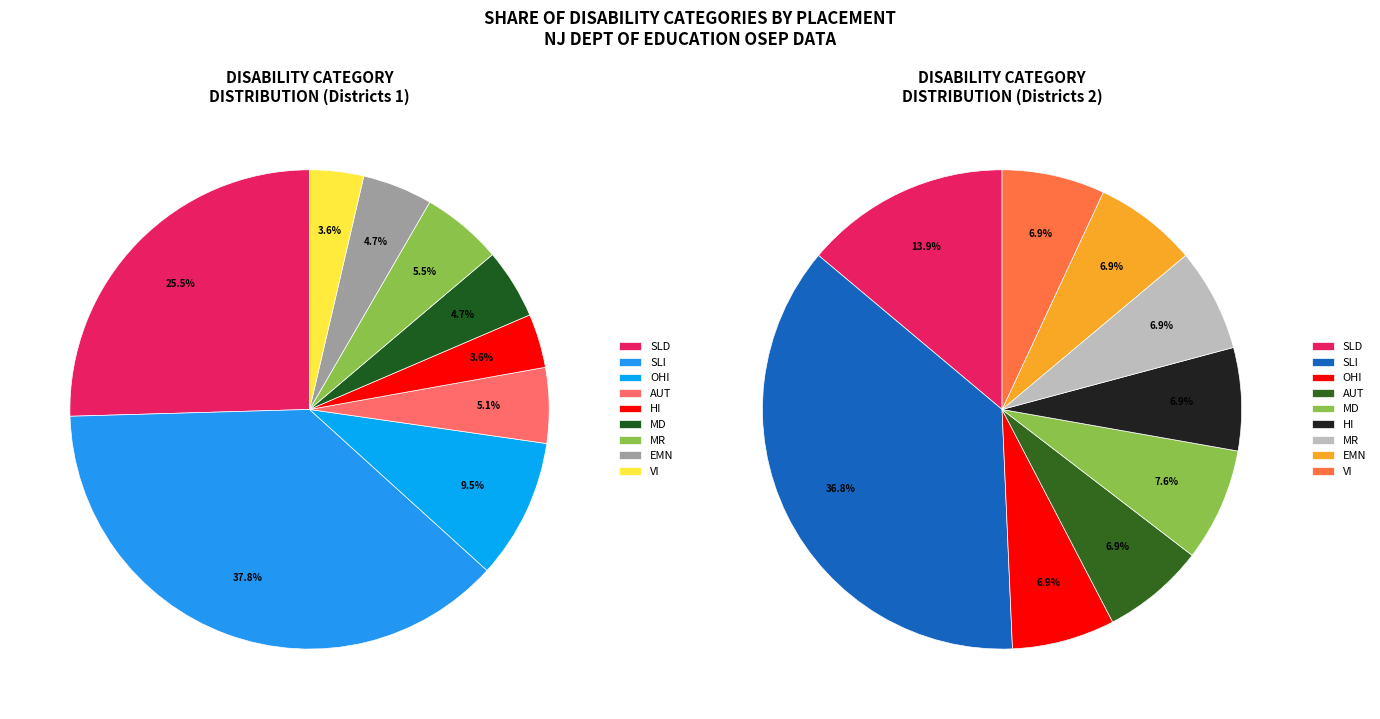

The EMN slice represents 13% of the pie. True or false?

False